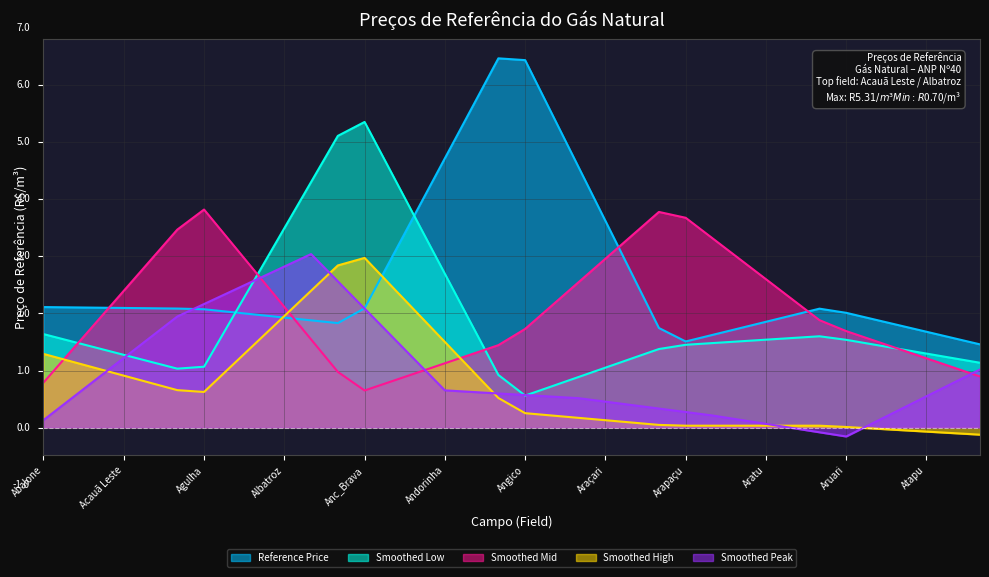

What are all the series names shown in the legend?

Reference Price, Smoothed Low, Smoothed Mid, Smoothed High, Smoothed Peak